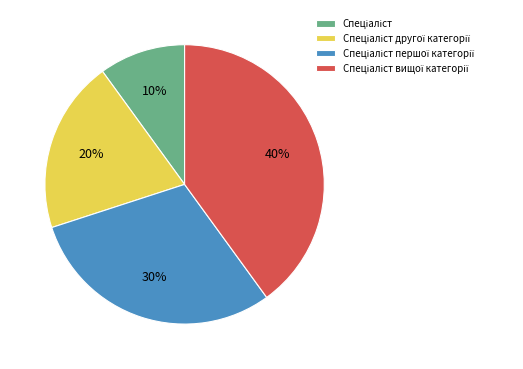

How many slices are in this pie chart?

4